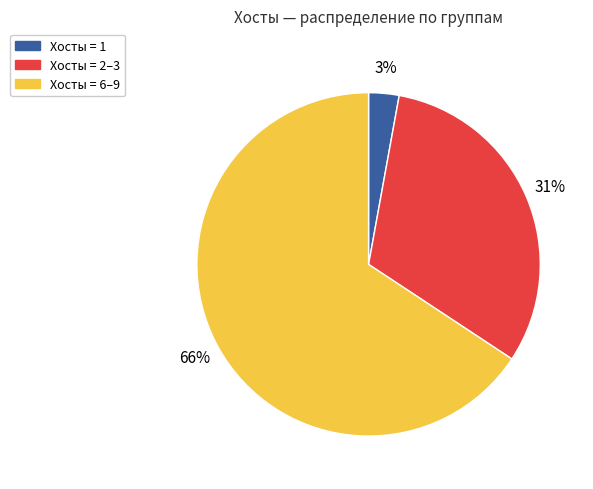

Does any single category account for the majority?

Yes